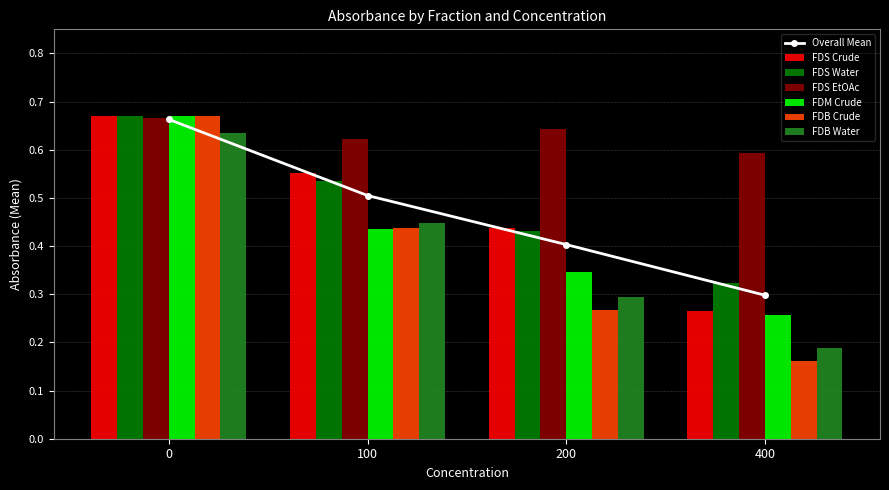

What is the sum of all FDM Crude values?

1.7